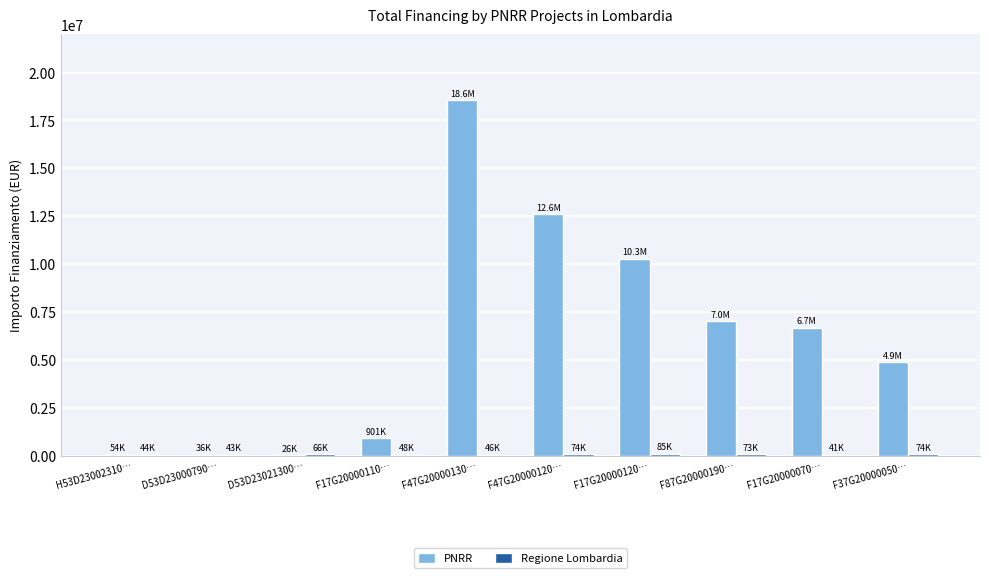

Where is PNRR nearest to the value 9289269?

F17G20000120…